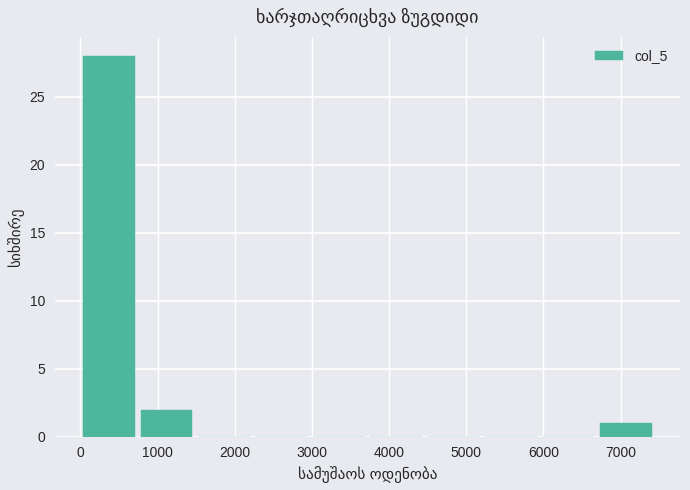

What is the height of the bar covering 0 to 700 on the x-axis? Neither the bar edges nor the heights are printed on the chart, so give them approximately, as read against the axes.

28